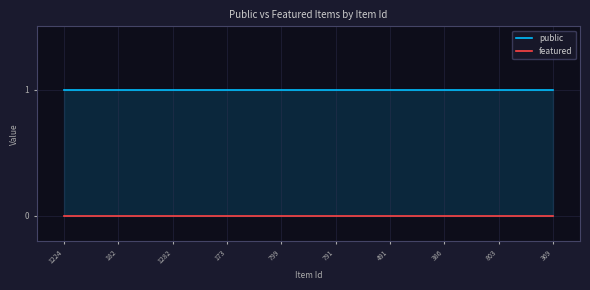

Reading left to right, list all the values displayed in this chart.

public: 1224=1	182=1	1282=1	173=1	799=1	791=1	491=1	386=1	803=1	369=1
featured: 1224=0	182=0	1282=0	173=0	799=0	791=0	491=0	386=0	803=0	369=0